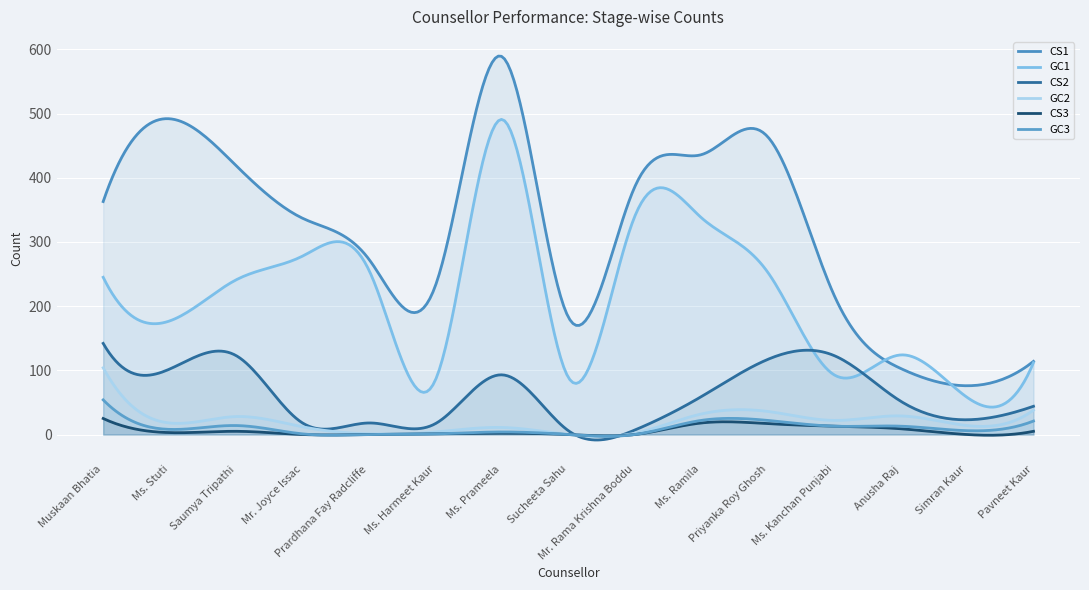

At which category does CS3 reach its first local valley?

Ms. Stuti